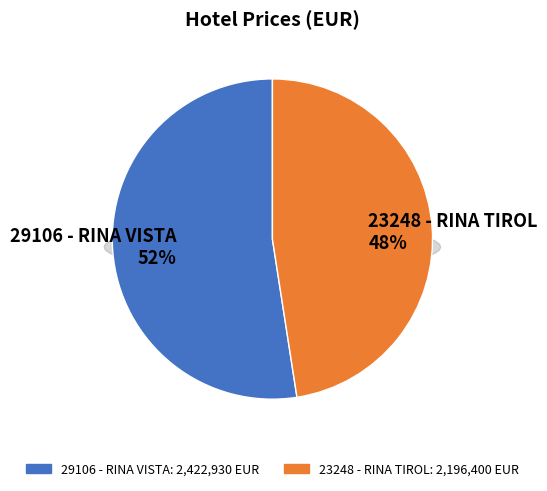

Which category has the smallest portion of the pie?

23248 - RINA TIROL